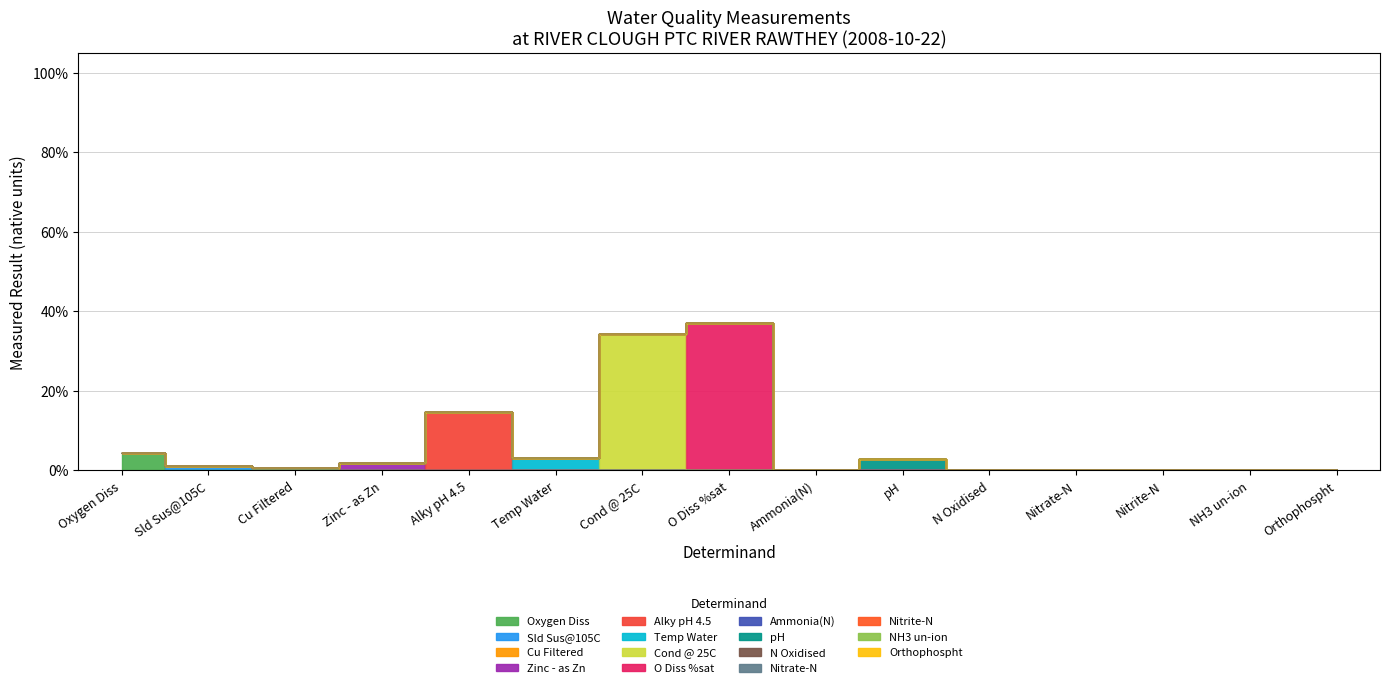

What is the ratio of the value at Zinc - as Zn to the value at Alky pH 4.5?

0.1